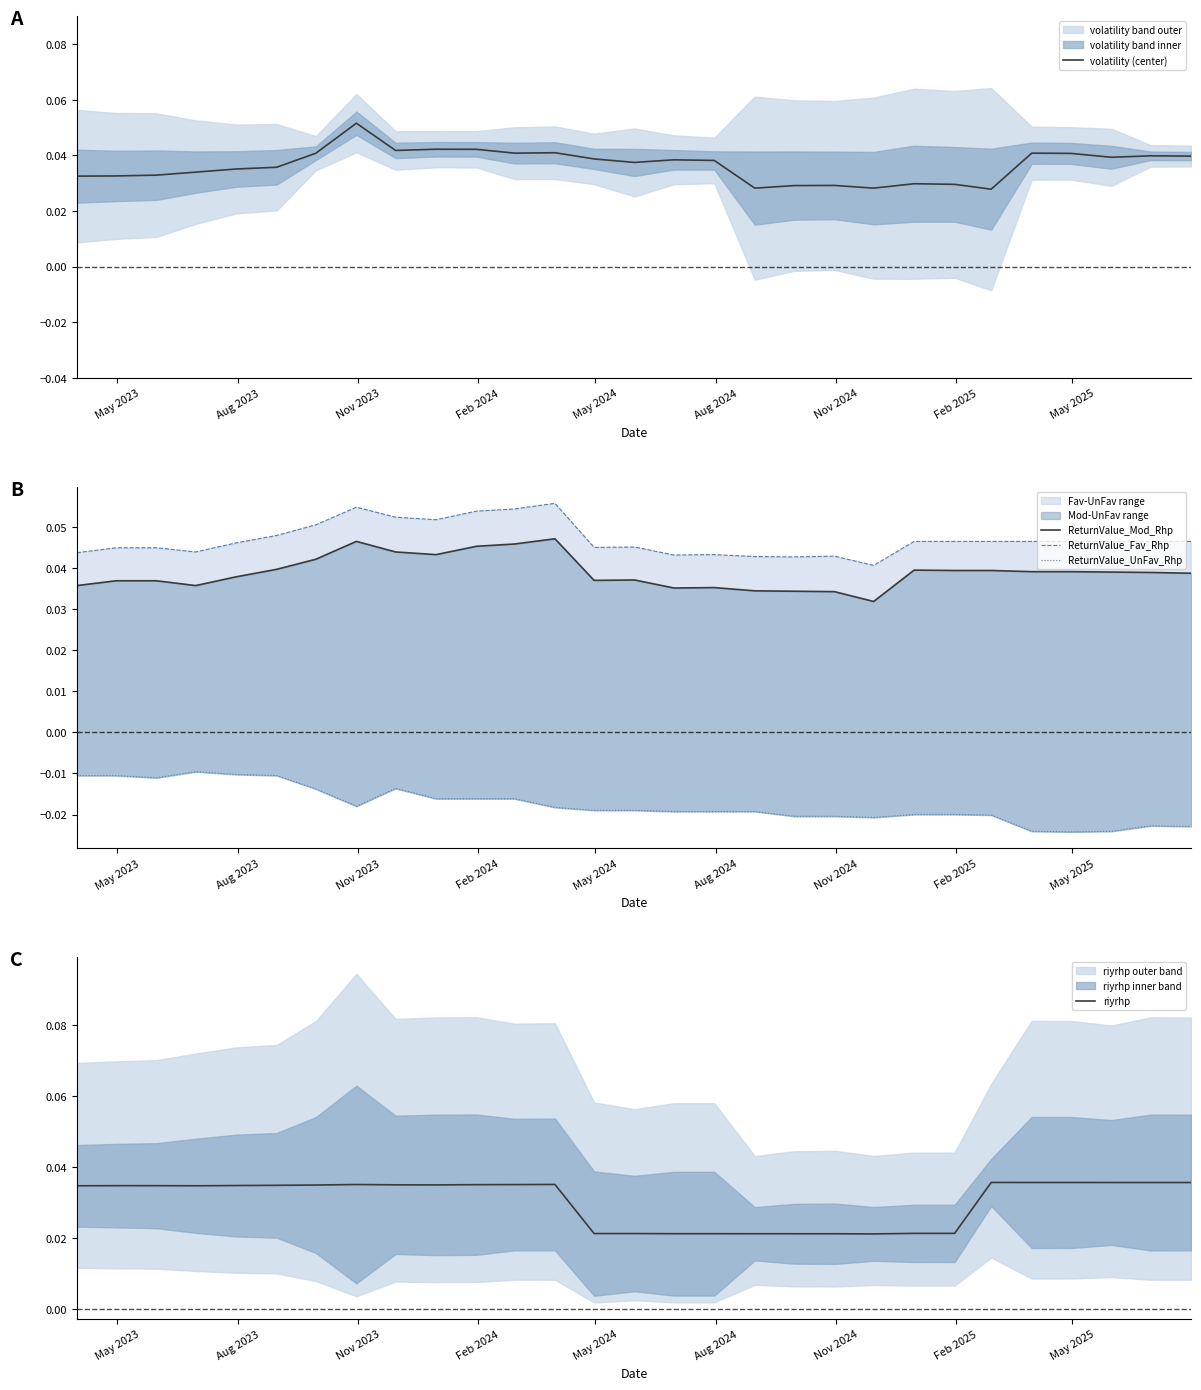

What is the sum of all ReturnValue_UnFav_Rhp values?

-0.5